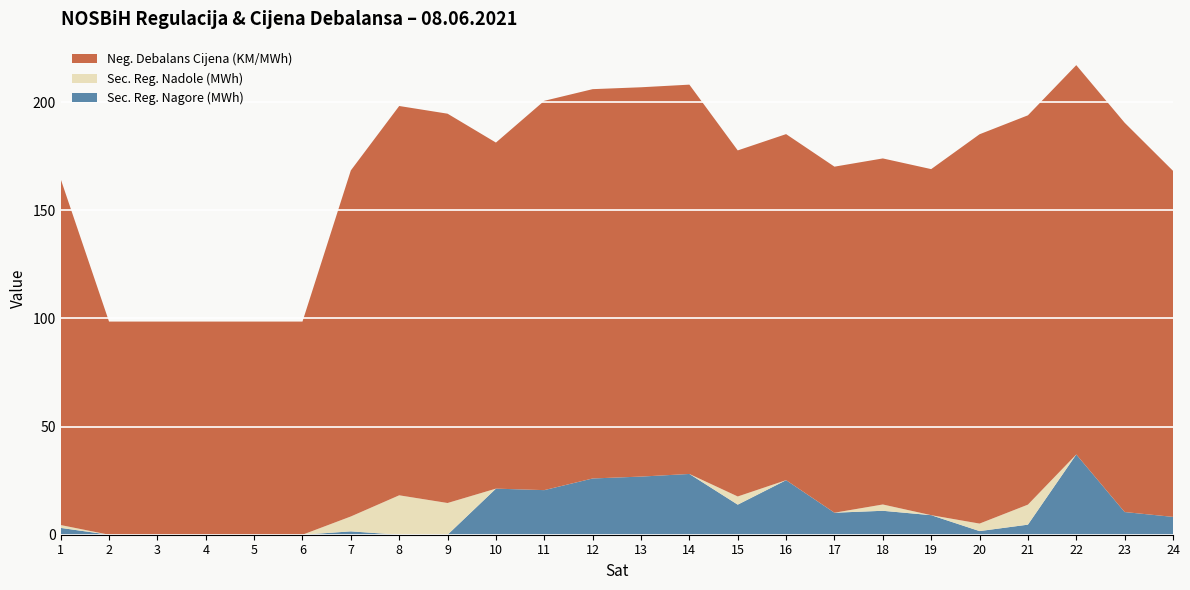

Reading right to left, what are all the values shown in this chart?

Sec. Reg. Nagore (MWh): 8.2	10.5	37.1	4.7	1.7	9.0	11.1	10.2	25.2	13.9	28.1	26.9	26.0	20.6	21.3	0.0	0.0	1.6	0.0	0.0	0.0	0.0	0.0	3.2
Sec. Reg. Nadole (MWh): 0.0	0.0	0.0	9.3	3.5	0.0	2.9	0.0	0.0	3.8	0.0	0.0	0.0	0.0	0.0	14.7	18.2	6.9	0.0	0.0	0.0	0.0	0.0	1.3
Neg. Debalans Cijena (KM/MWh): 160.0	180.0	180.0	180.0	180.0	160.0	160.0	160.0	160.0	160.0	180.0	180.0	180.0	180.0	160.0	180.0	180.0	160.0	98.5	98.5	98.5	98.5	98.5	160.0